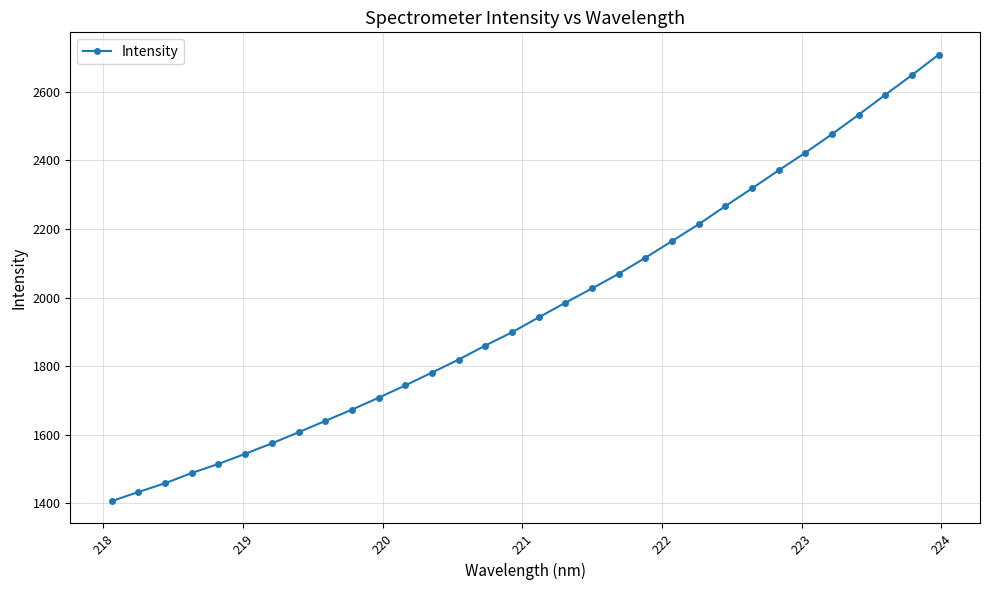

What is the minimum value shown in the chart?

1406.5